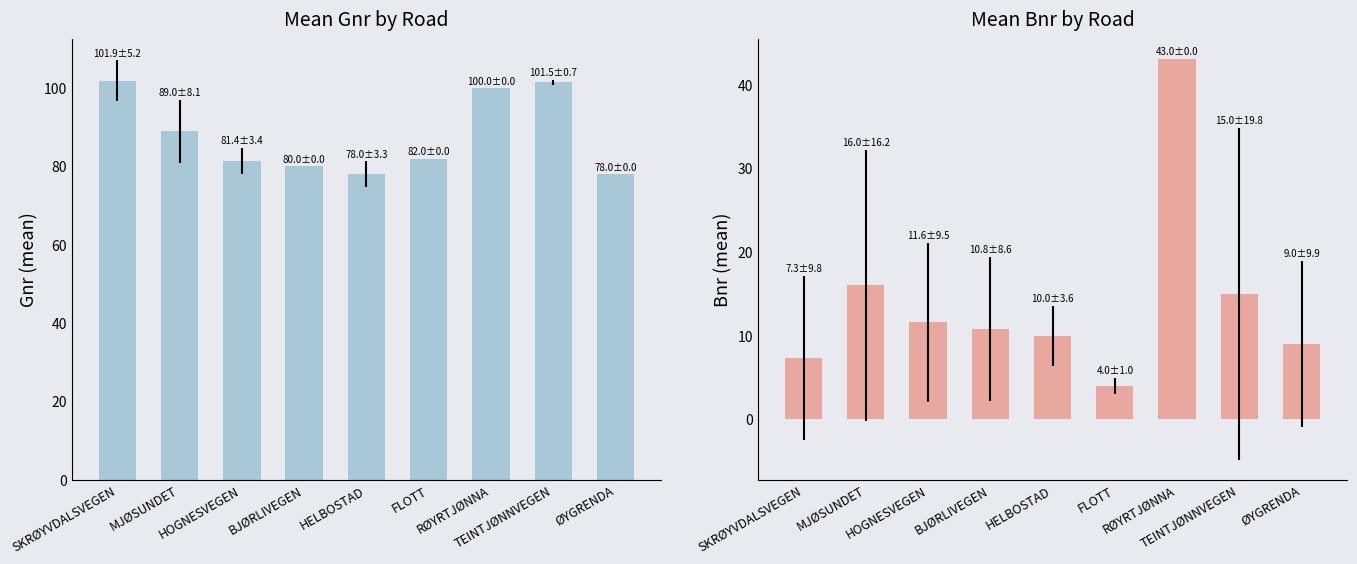

The Mean Gnr series shows 81.4 at HOGNESVEGEN. True or false?

True